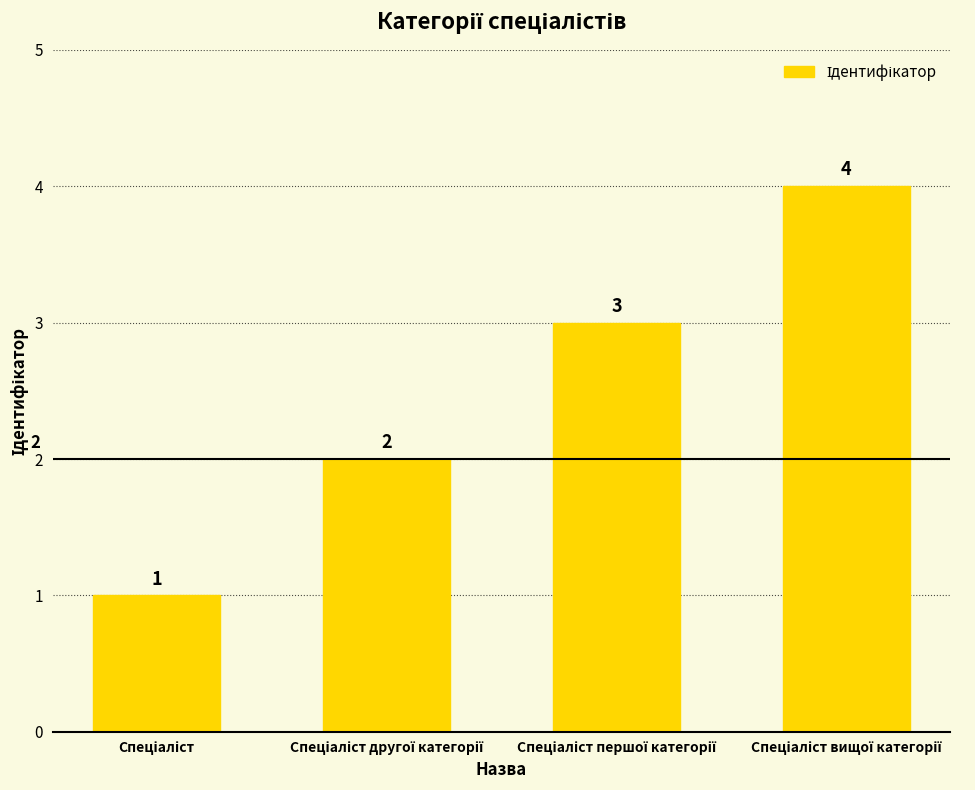

What is the value of the 1st bar from the left?

1